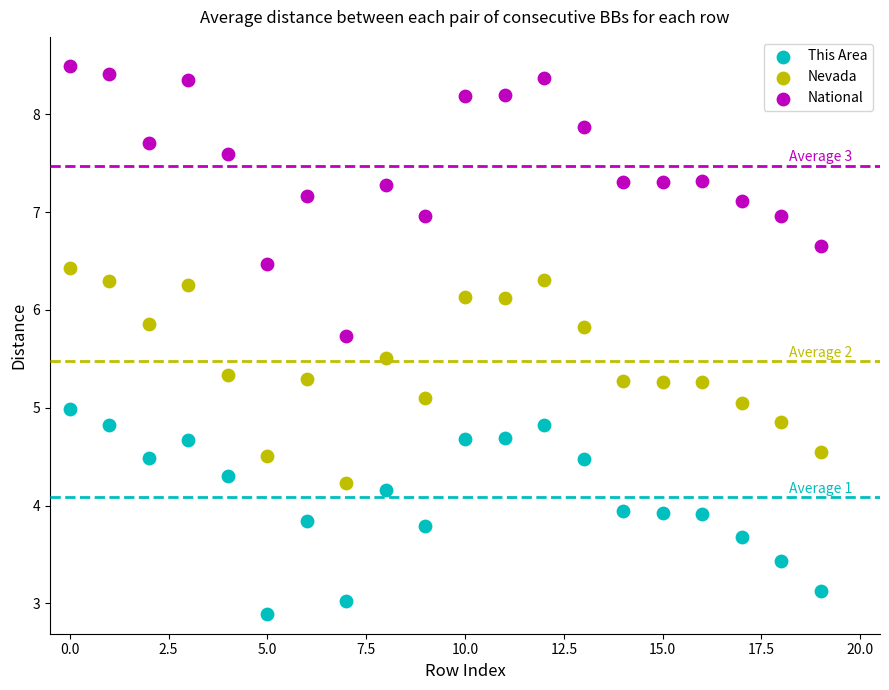

What are all the series names shown in the legend?

This Area, Nevada, National